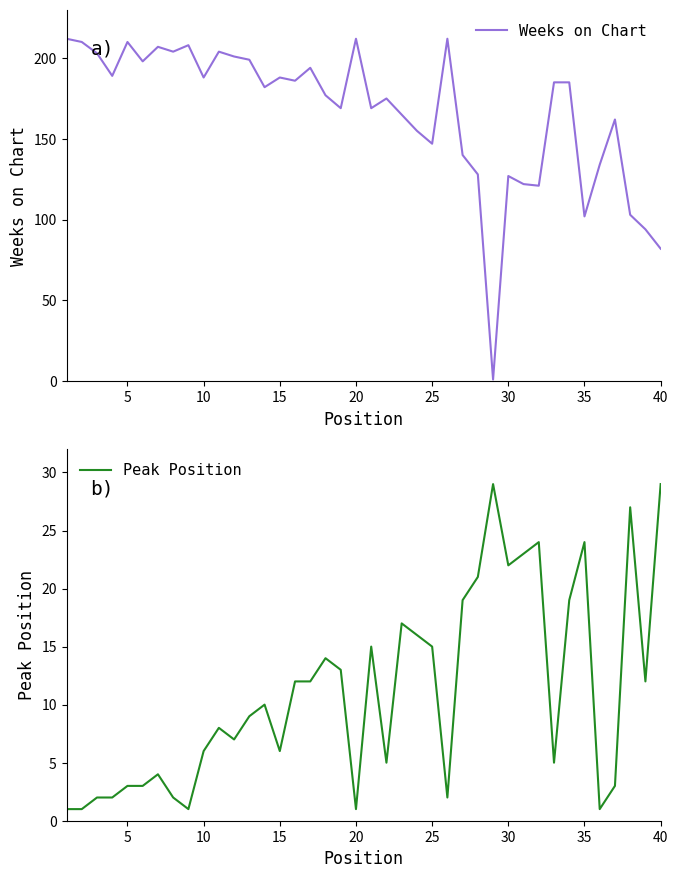

What is the lowest value of the Weeks on Chart series?

1